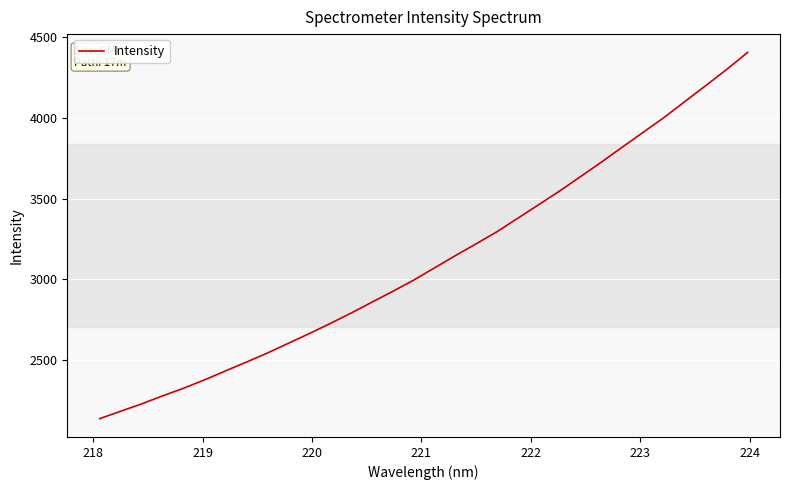

What is the minimum value shown in the chart?

2139.1